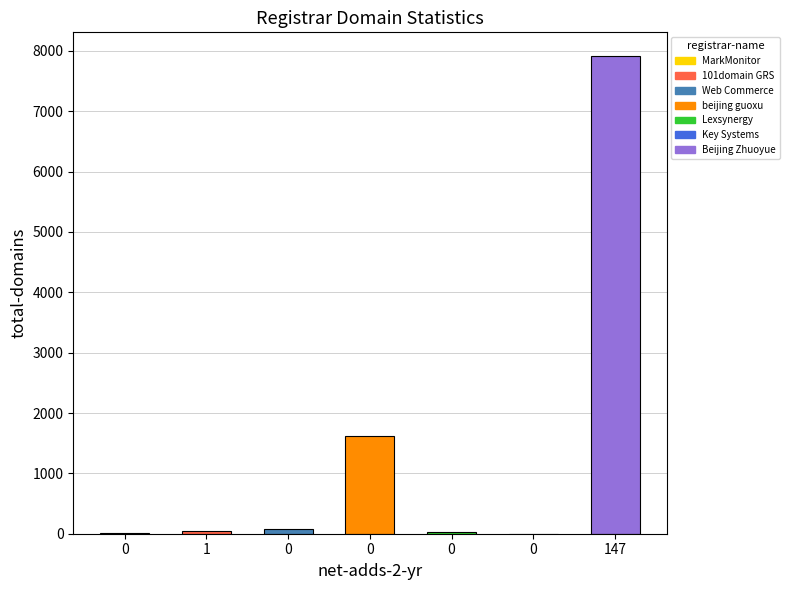

Count the number of data series in this chart.

1